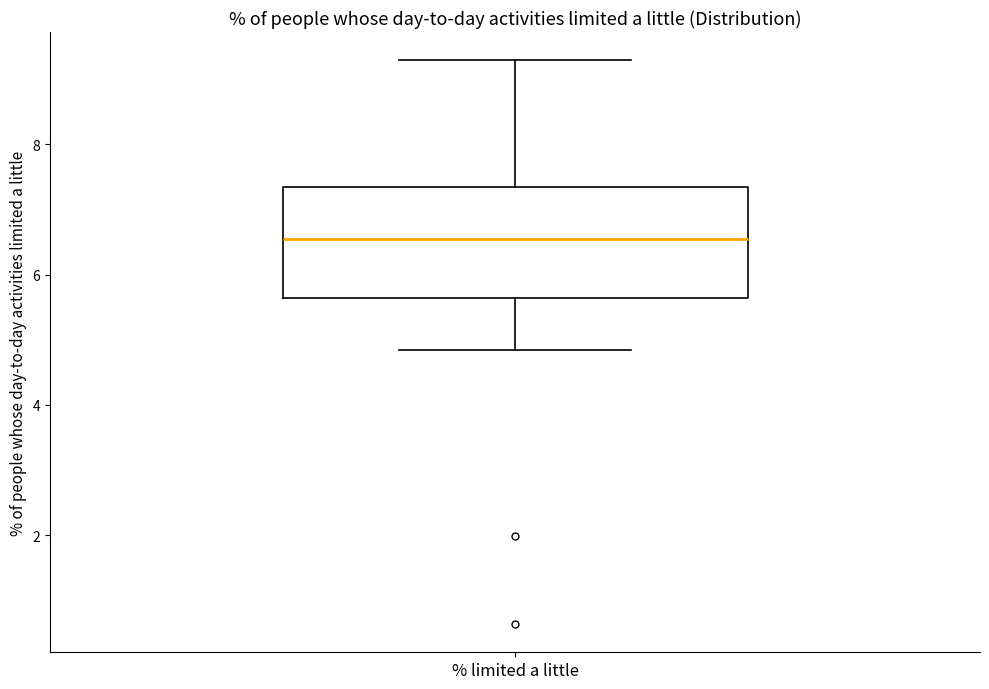

Read this box plot against the y-axis: the position of the median line, the range covered by the box, and the ends of both whiskers. The values are not printed on the chart, so give them approximately, as read against the axis.

median 6.6, box 5.6 to 7.4, whiskers 4.8 to 9.2